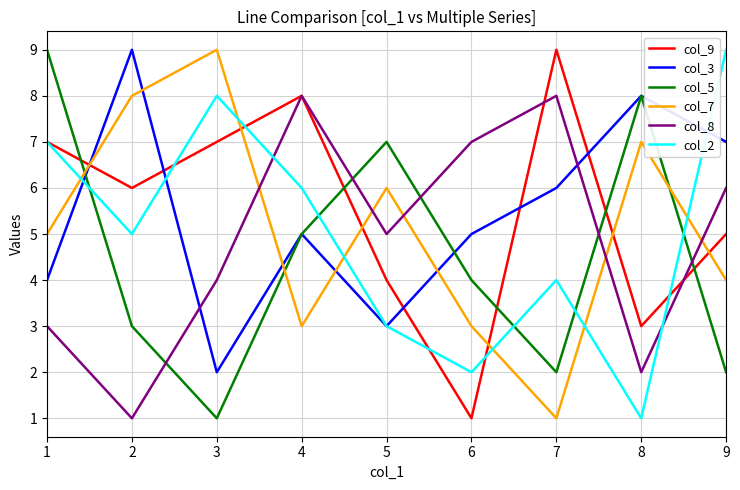

What is the approximate value of col_3 at 1?

4